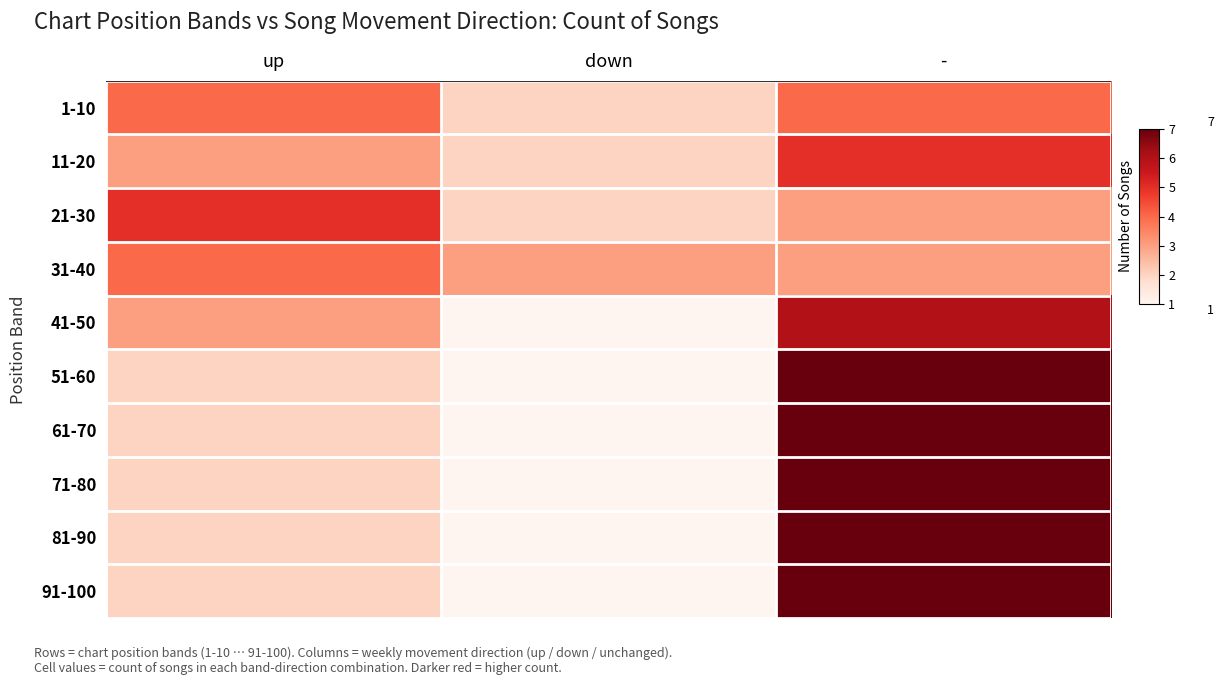

At which category is the sum across all series the highest?

-